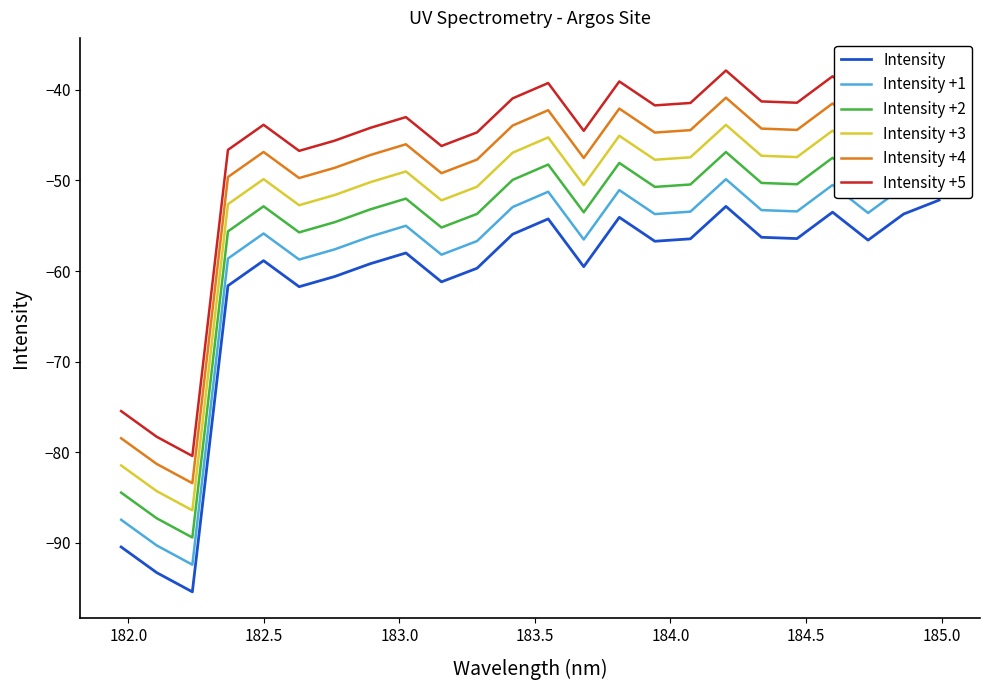

List the series in order of their overall mean, highest first.

Intensity +5, Intensity +4, Intensity +3, Intensity +2, Intensity +1, Intensity